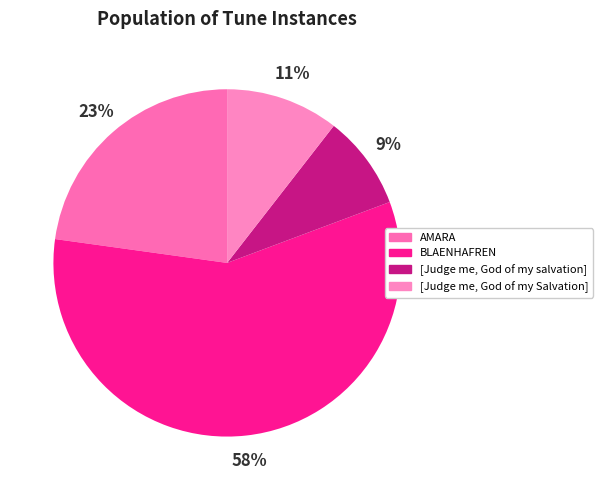

How many segments does this pie chart have?

4